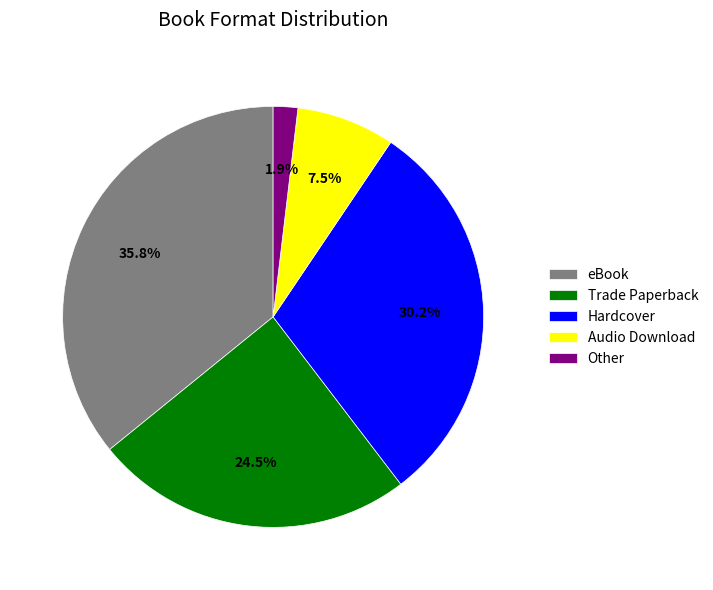

Between Hardcover and Audio Download, which is larger?

Hardcover